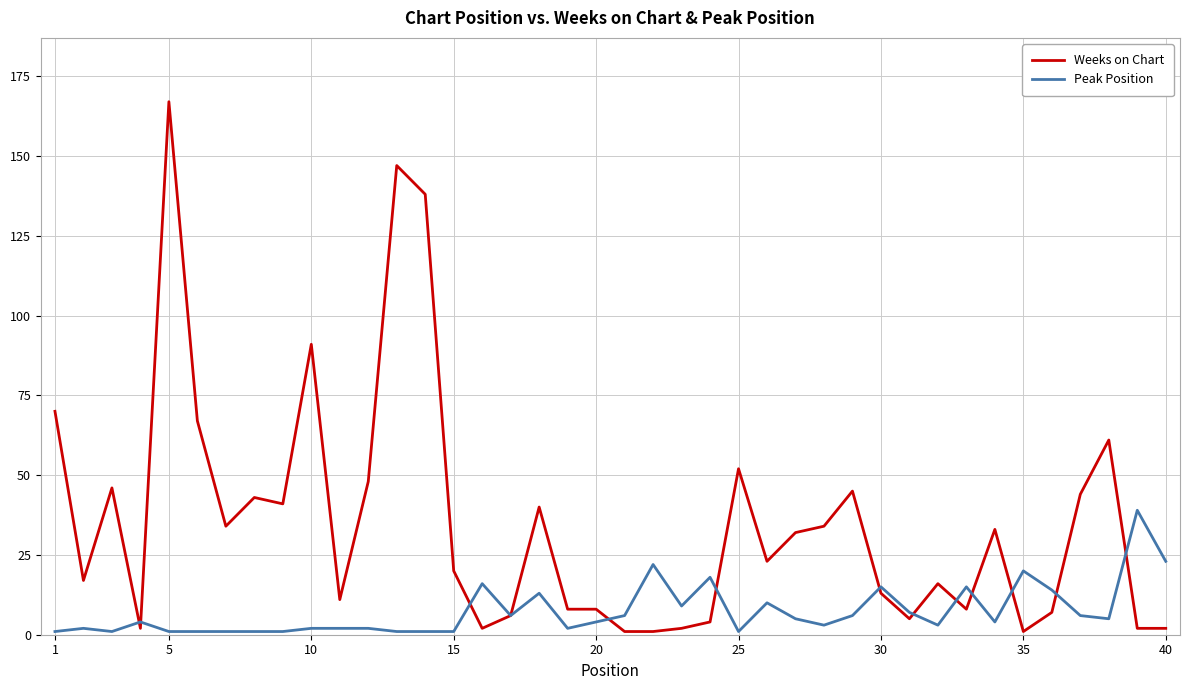

List the series in order of their peak value, highest first.

Weeks on Chart, Peak Position